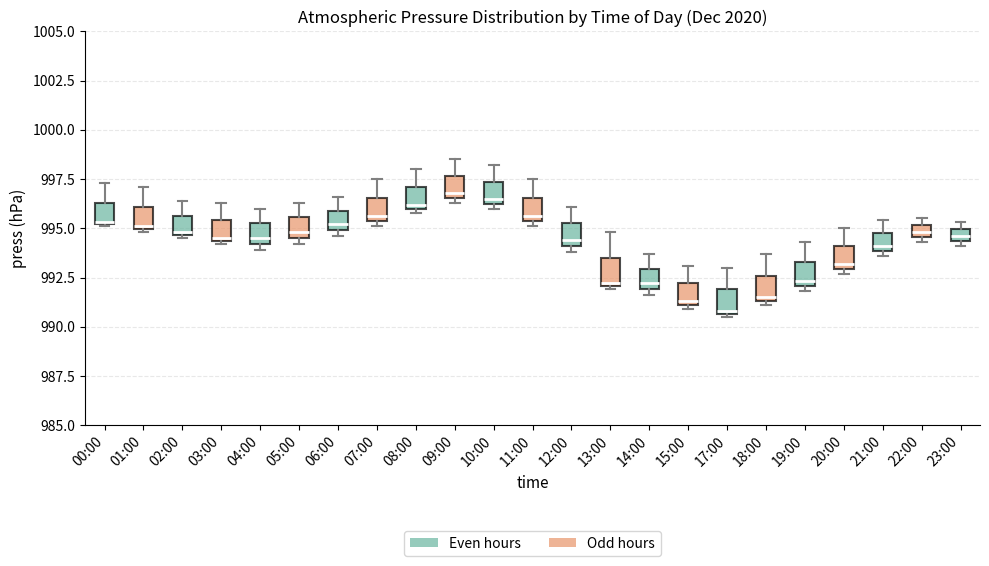

Where does the upper whisker of the box for 05:00 end on the y-axis? The values are not printed on the chart, so give them approximately, as read against the axis.

996.5